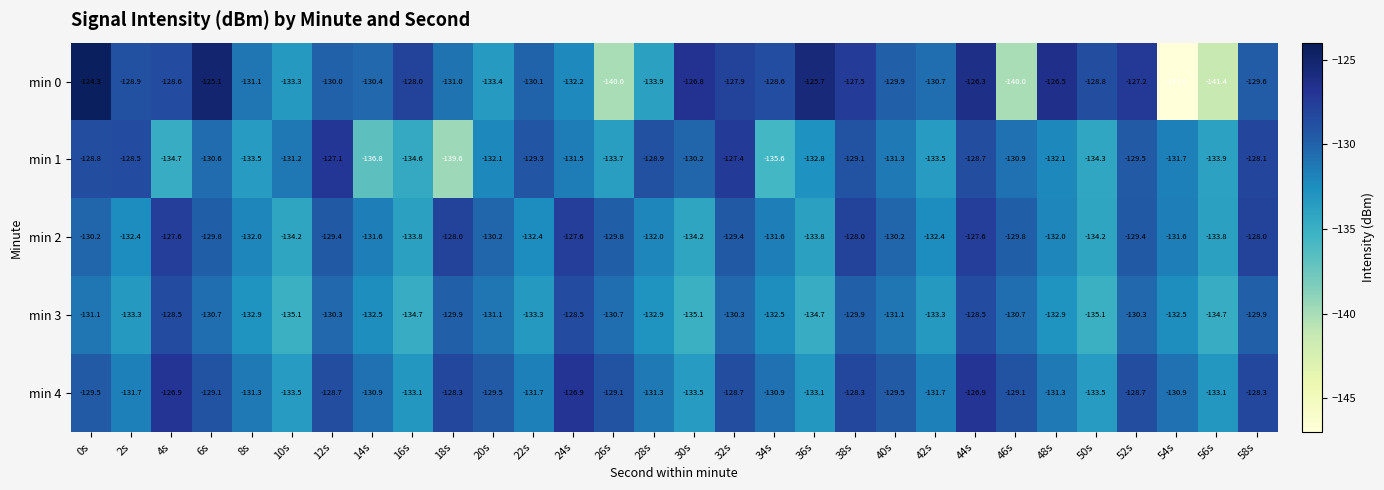

At 34s, list the series in order from largest to smallest.

min 0, min 4, min 2, min 3, min 1